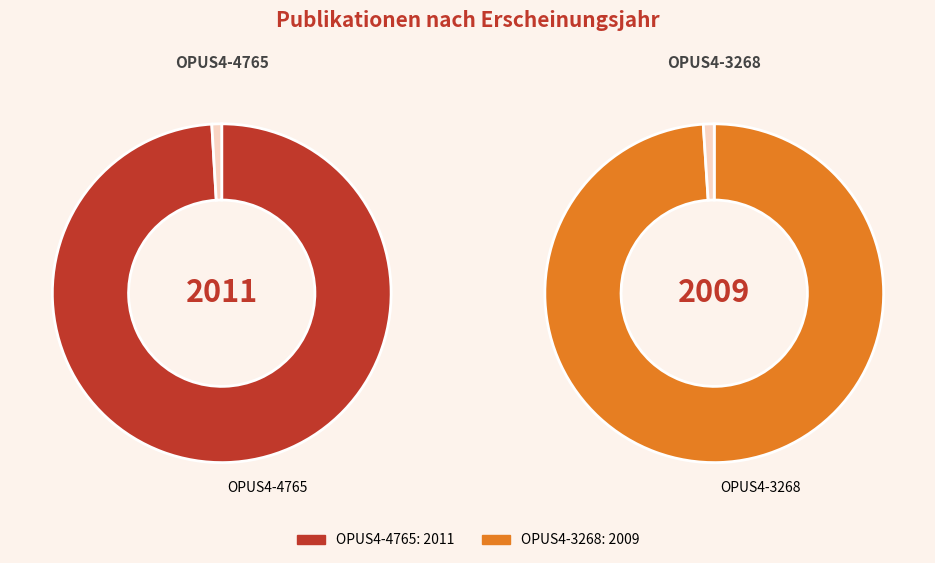

Do OPUS4-4765 and OPUS4-3268 together represent more than half of the pie?

Yes